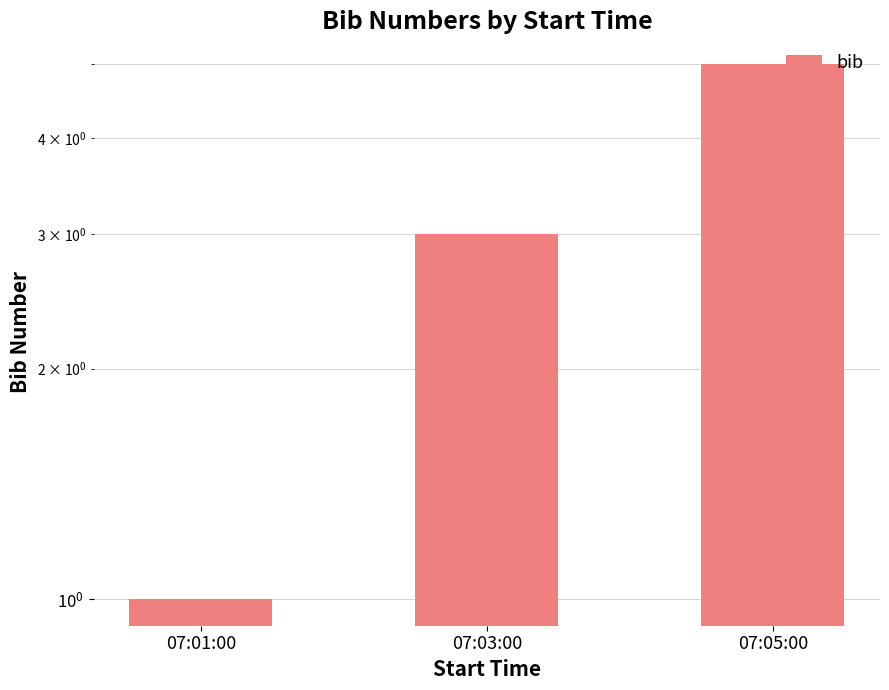

Rank the categories by value from highest to lowest.

07:05:00, 07:03:00, 07:01:00